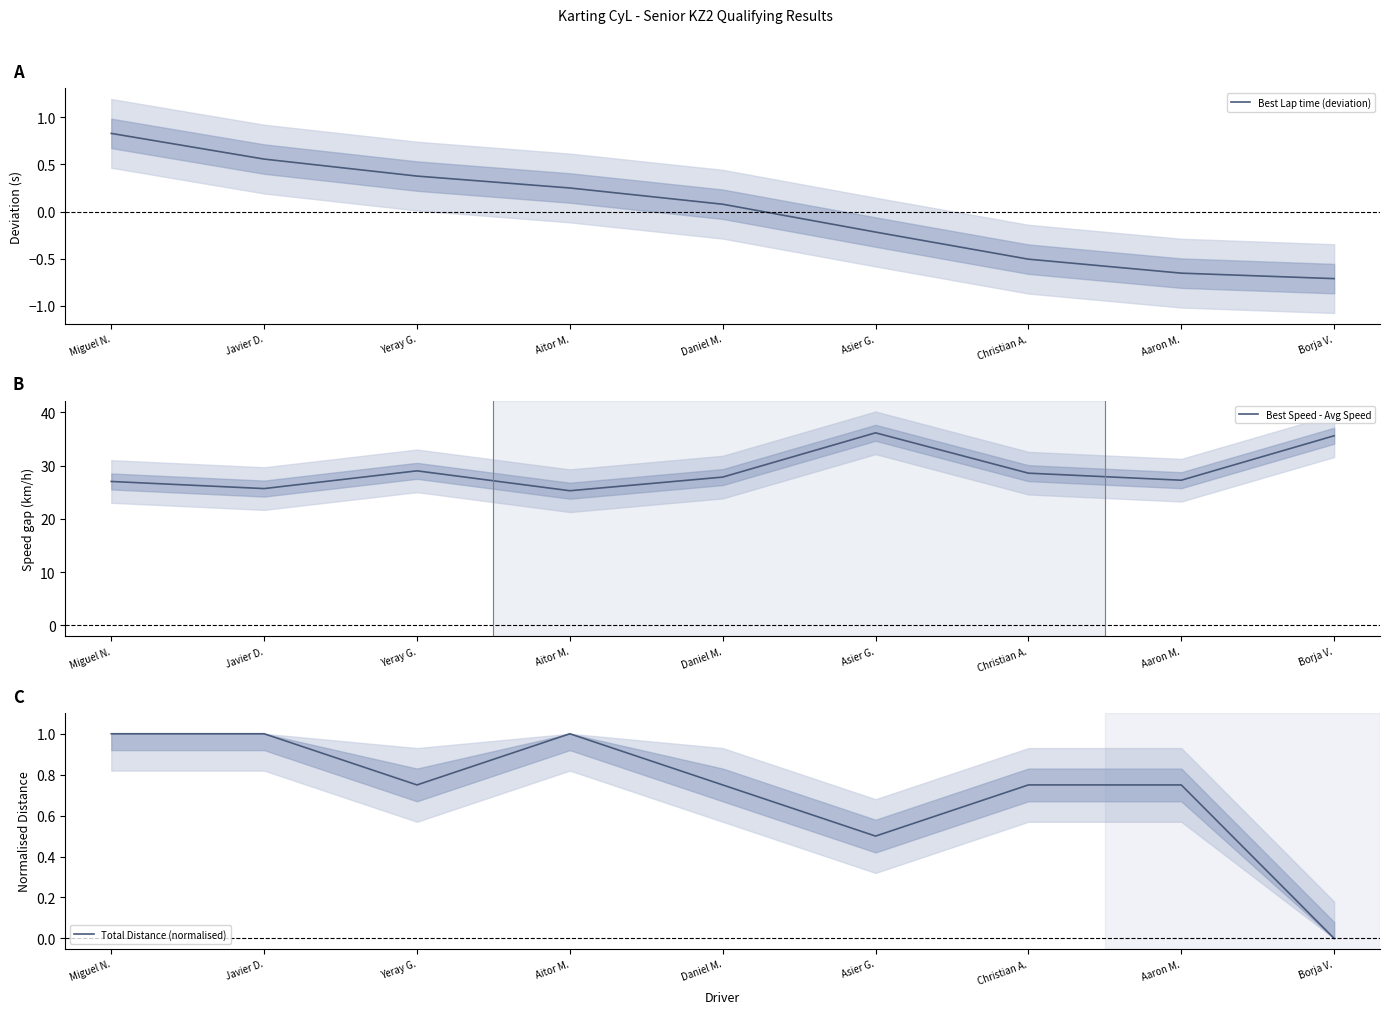

How many data points in Best Speed - Avg Speed are above 27?

7